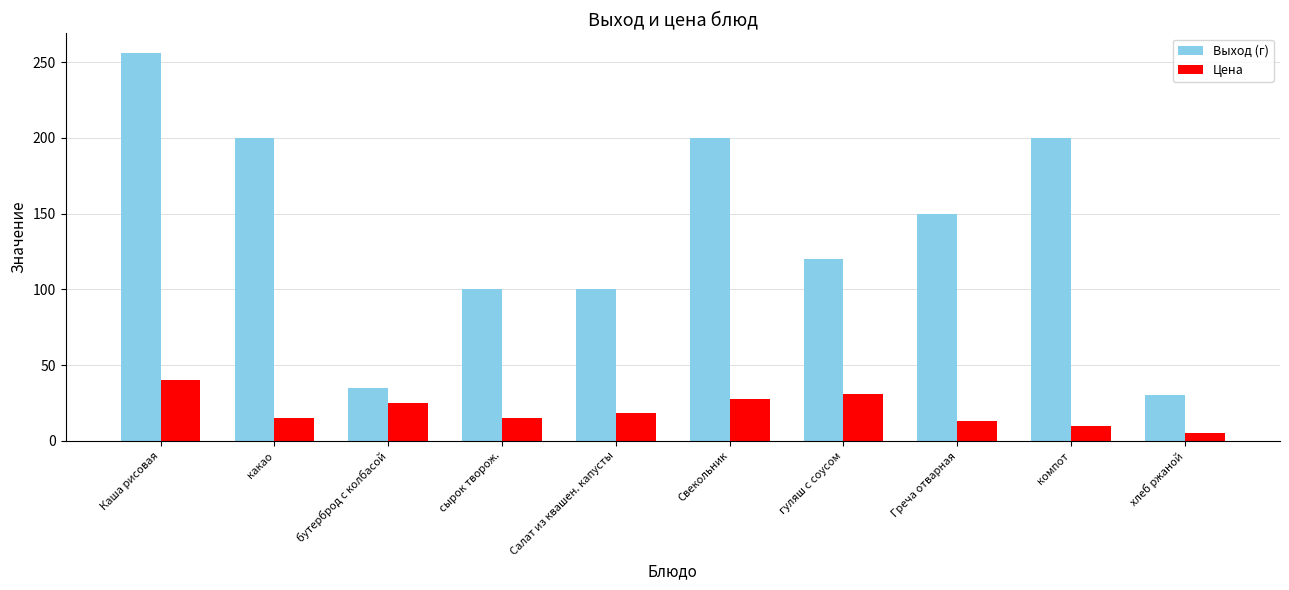

What is the sum of all Цена values?

200.6